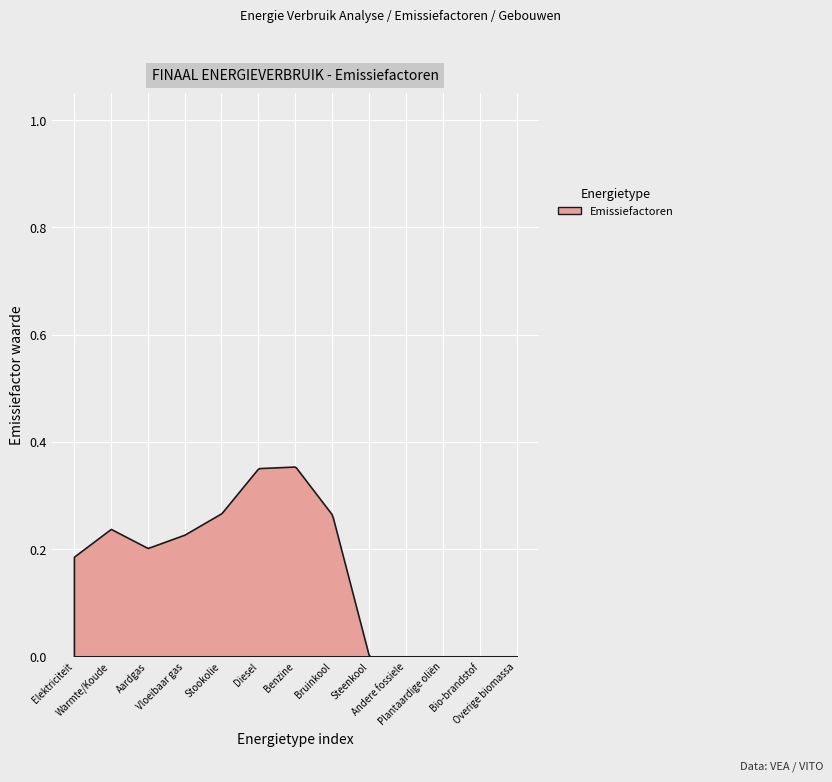

What is the value of the Aardgas point at the 8th from the left?

0.2